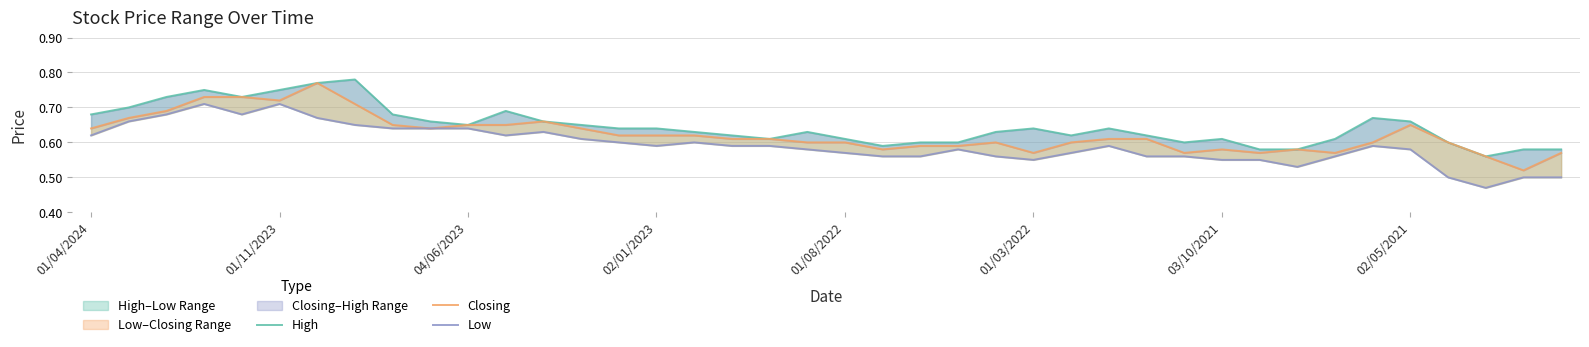

At which category does the chart reach its minimum across all series?

37